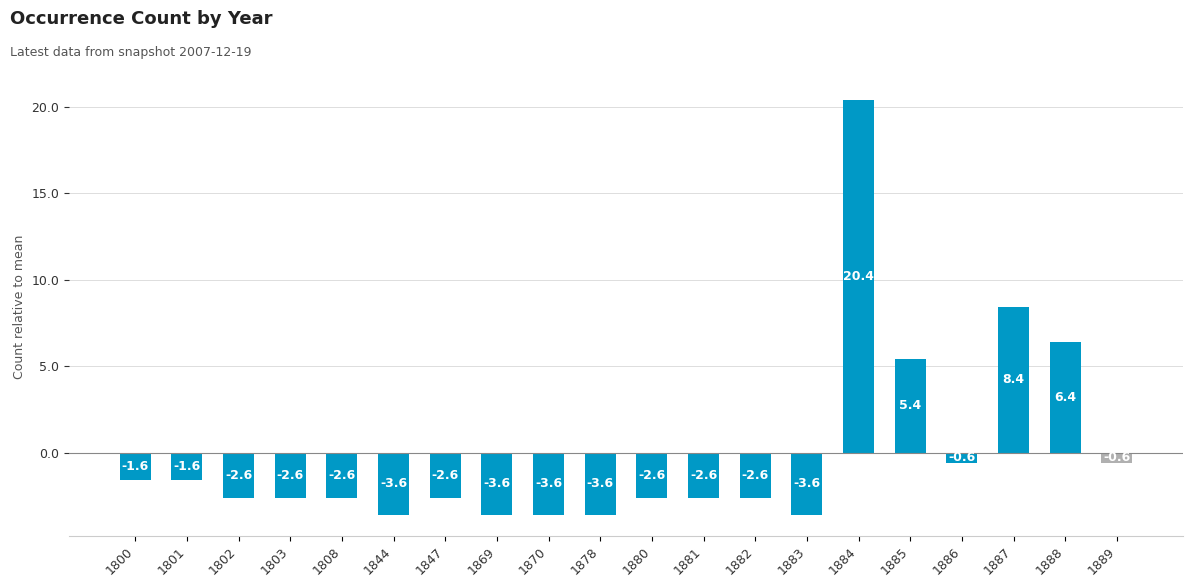

What is the value of the 2nd bar from the left?

-1.6